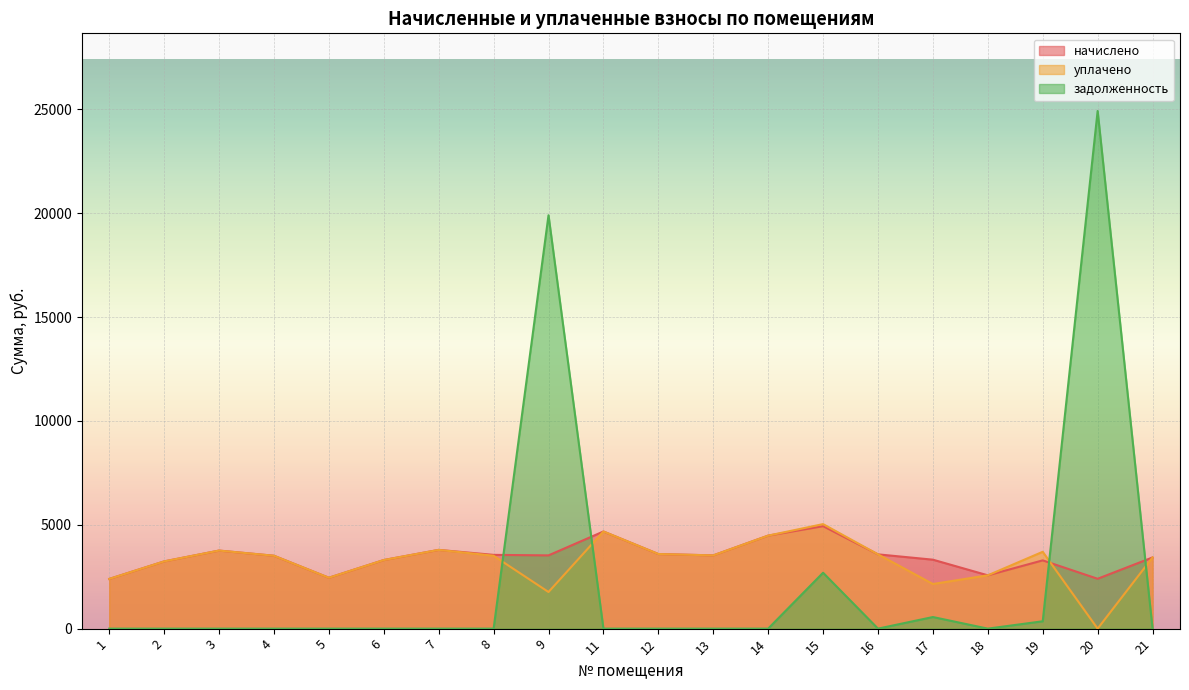

Between 7 and 15, which is larger?

15